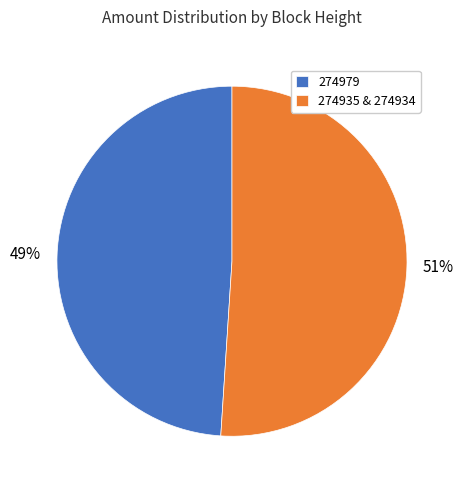

How many slices are in this pie chart?

2